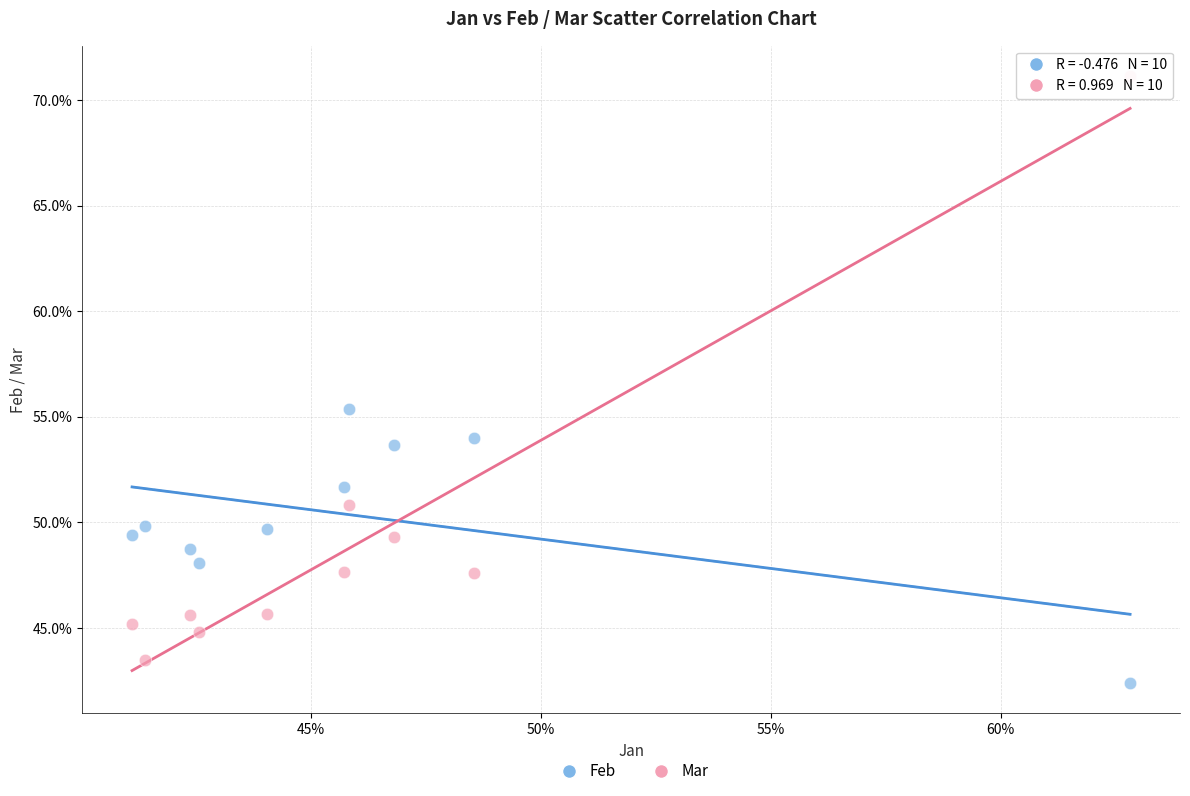

Which series contains the lowest Y value?

Feb